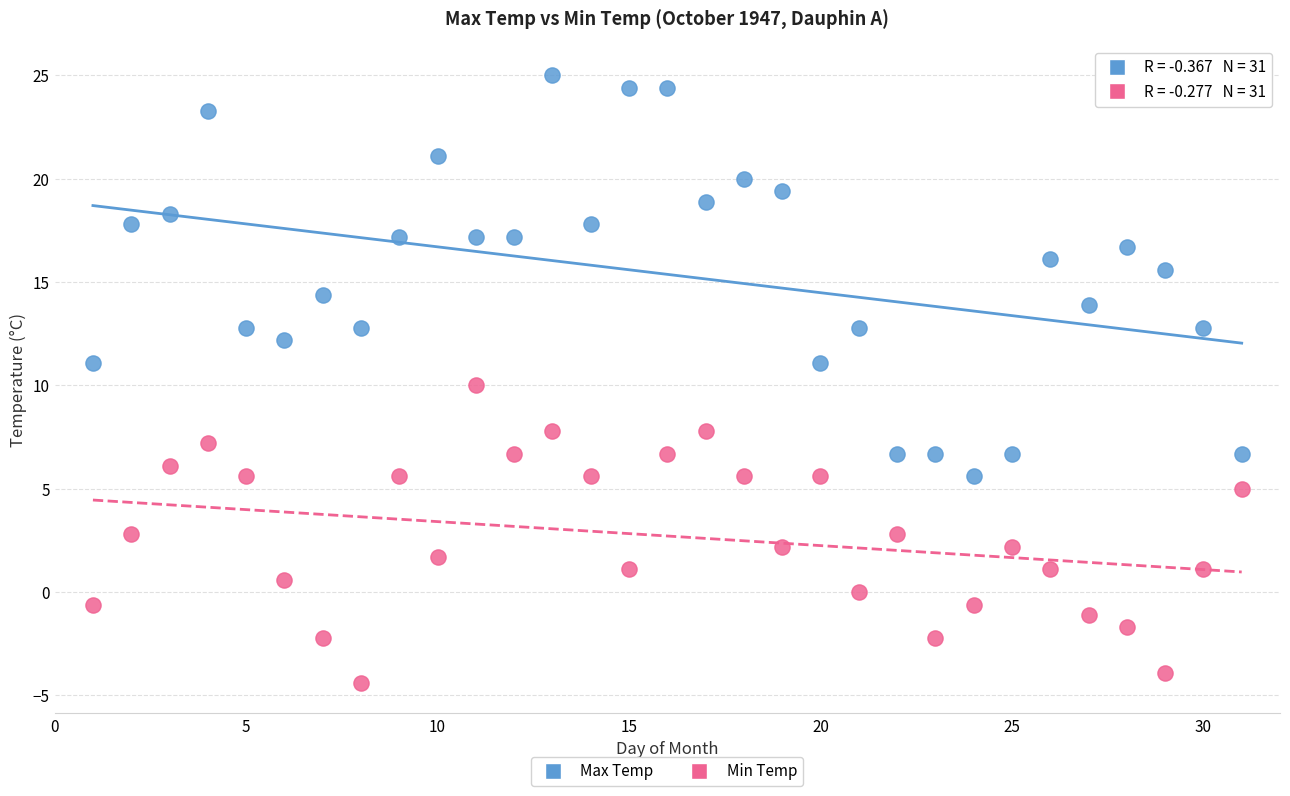

Which series has the largest Y range (max minus min)?

Max Temp